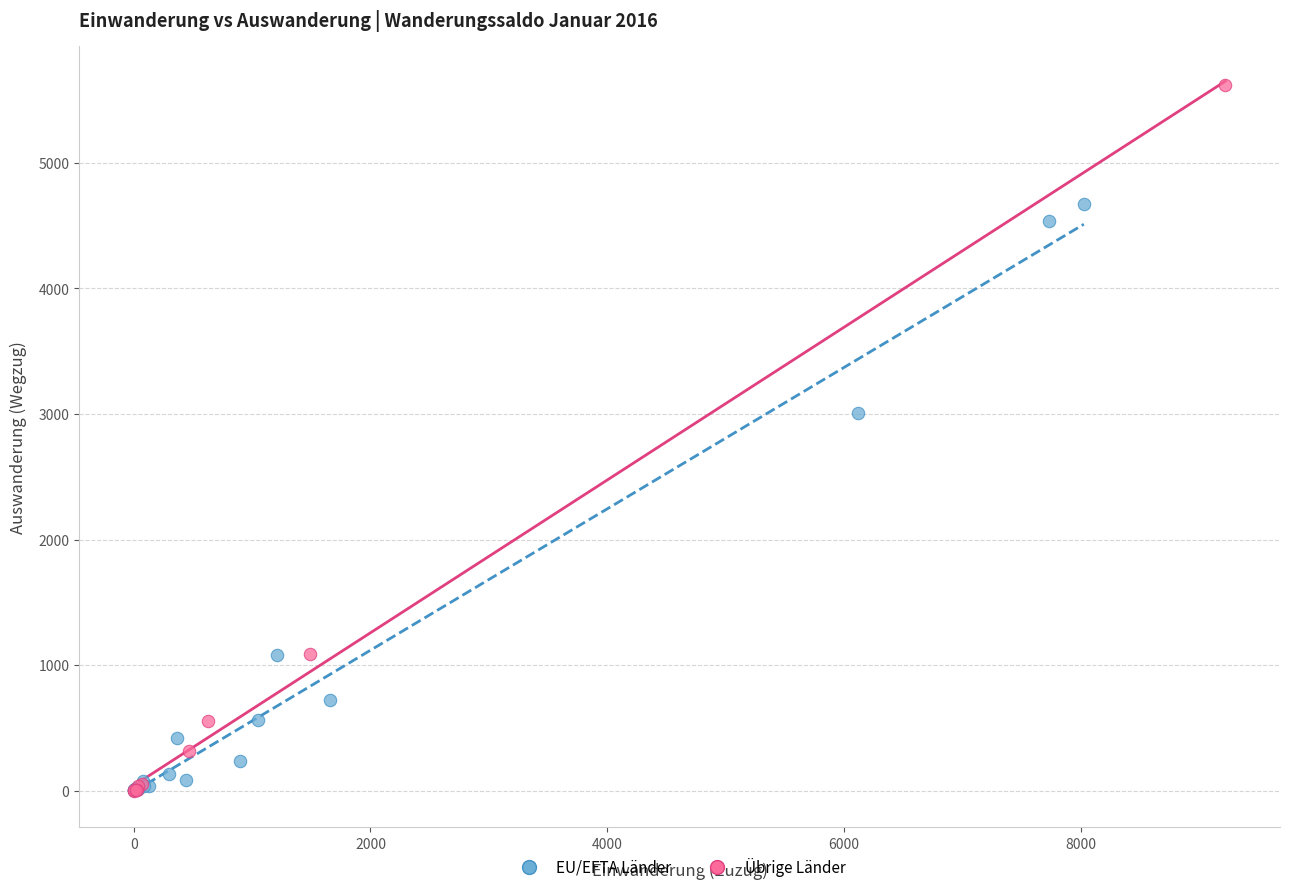

What are all the series names shown in the legend?

EU/EFTA Länder, Übrige Länder